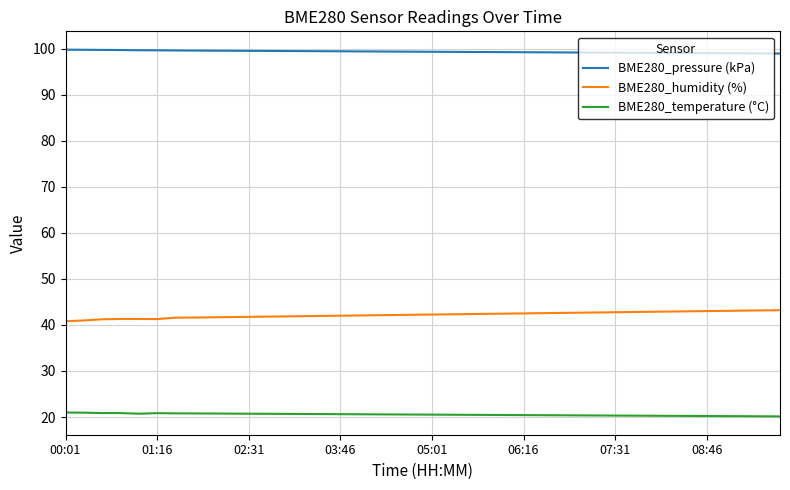

Which series has the widest spread of values?

BME280_humidity (%)